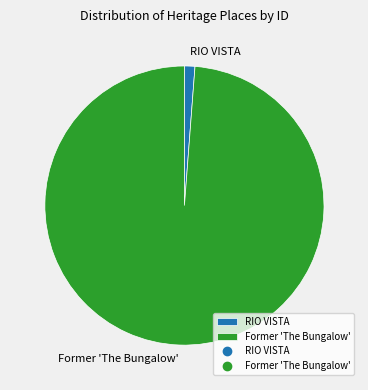

Which slice is the smallest?

RIO VISTA